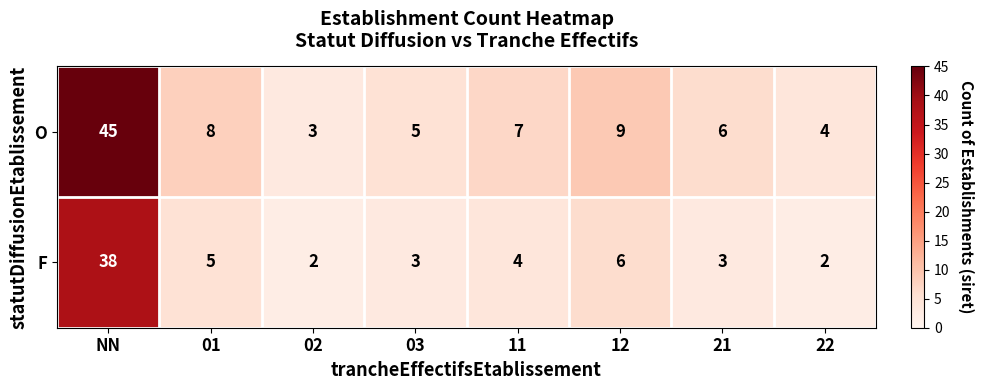

Which series has the largest total across all categories?

O